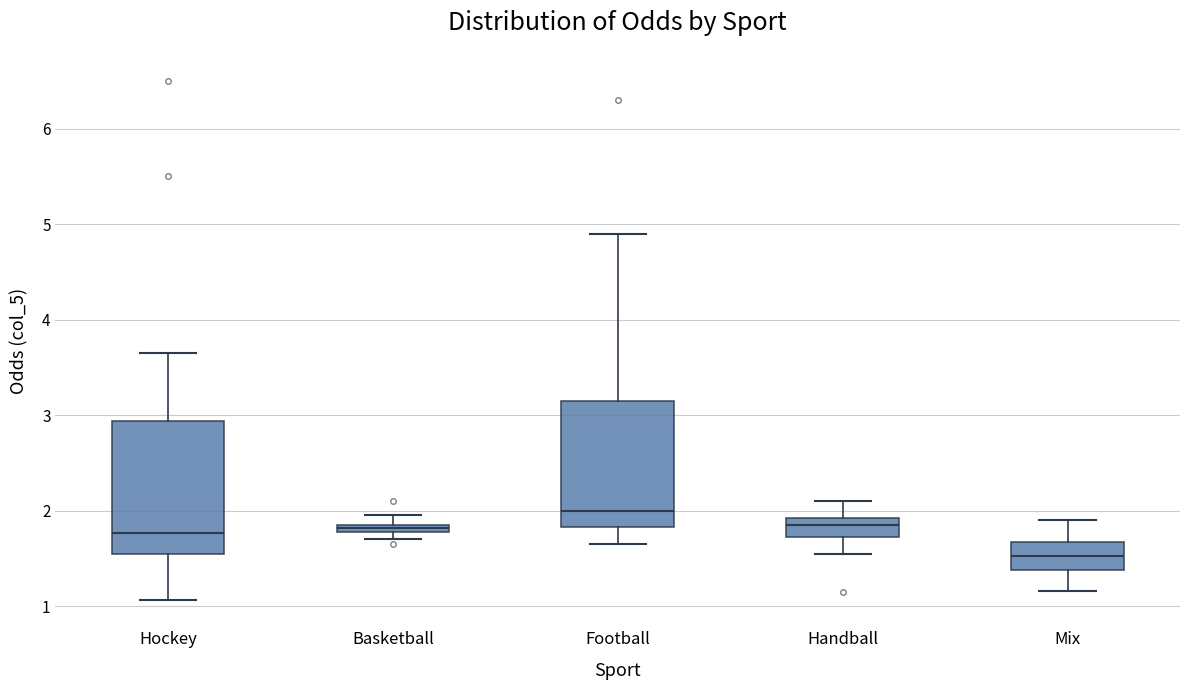

Which box's median line is the lowest?

Mix